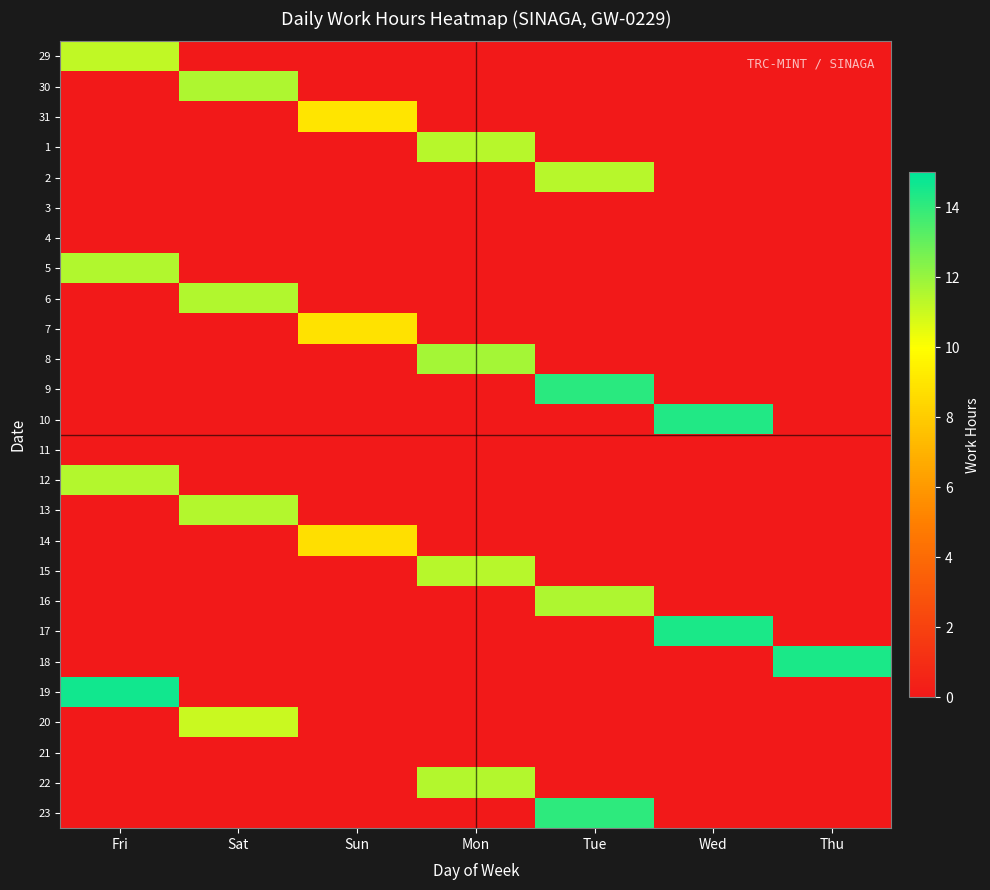

At which category is the sum across all series the highest?

Tue